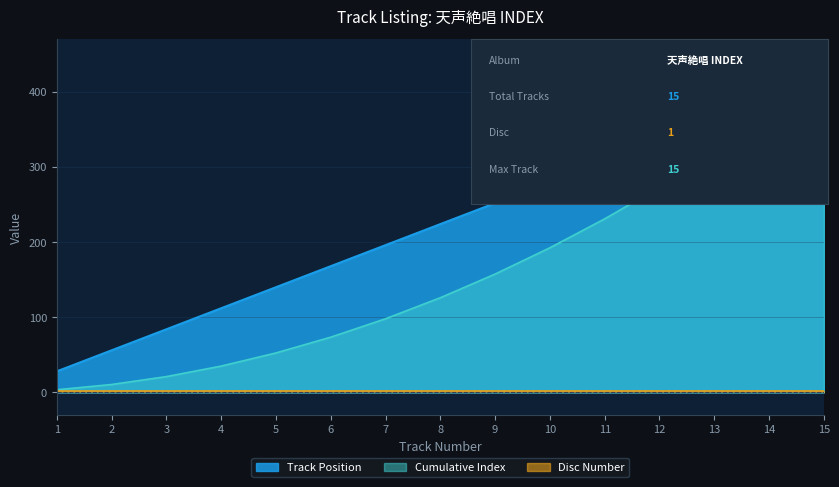

What is the sum of all values?

3360